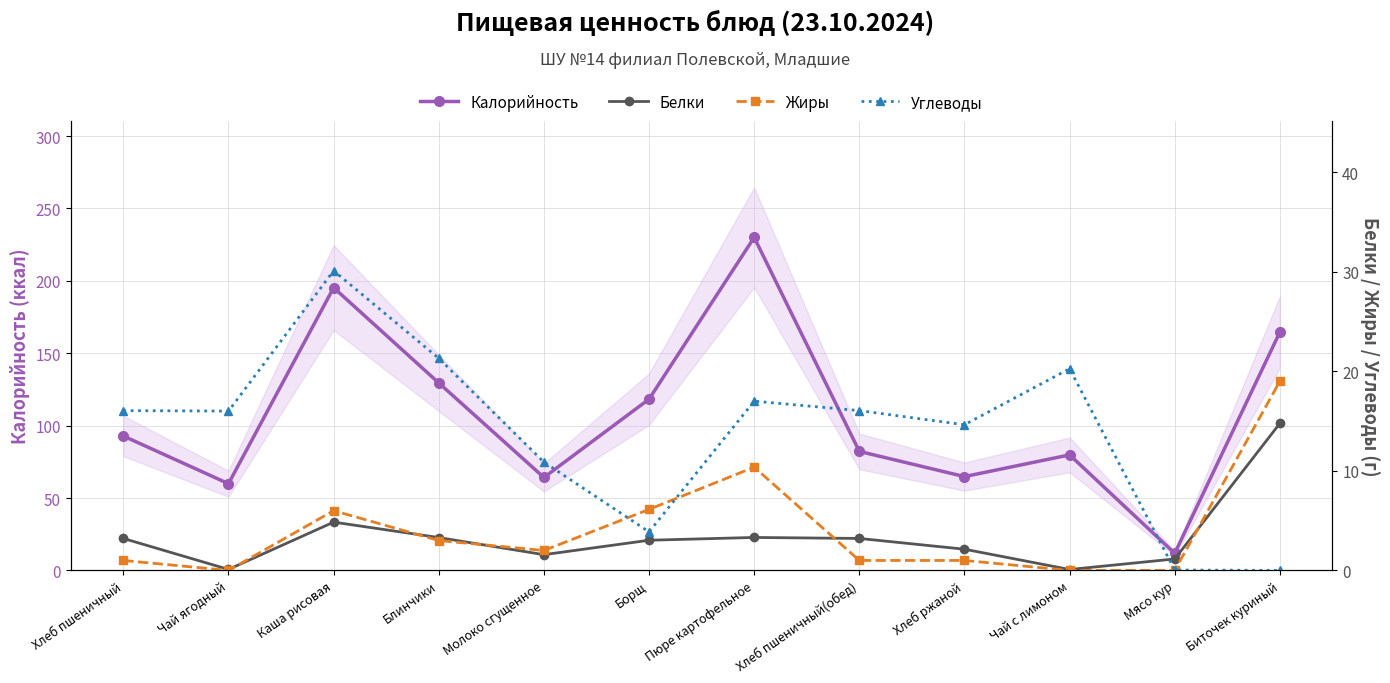

What is the label of the 12th point from the right?

Хлеб пшеничный